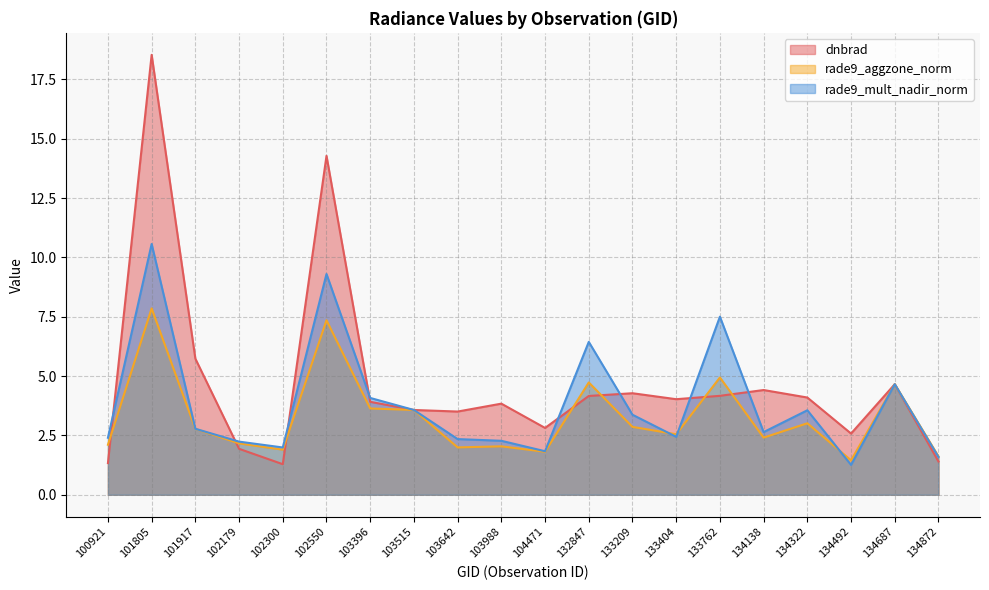

Where is the first local minimum for rade9_aggzone_norm?

102300